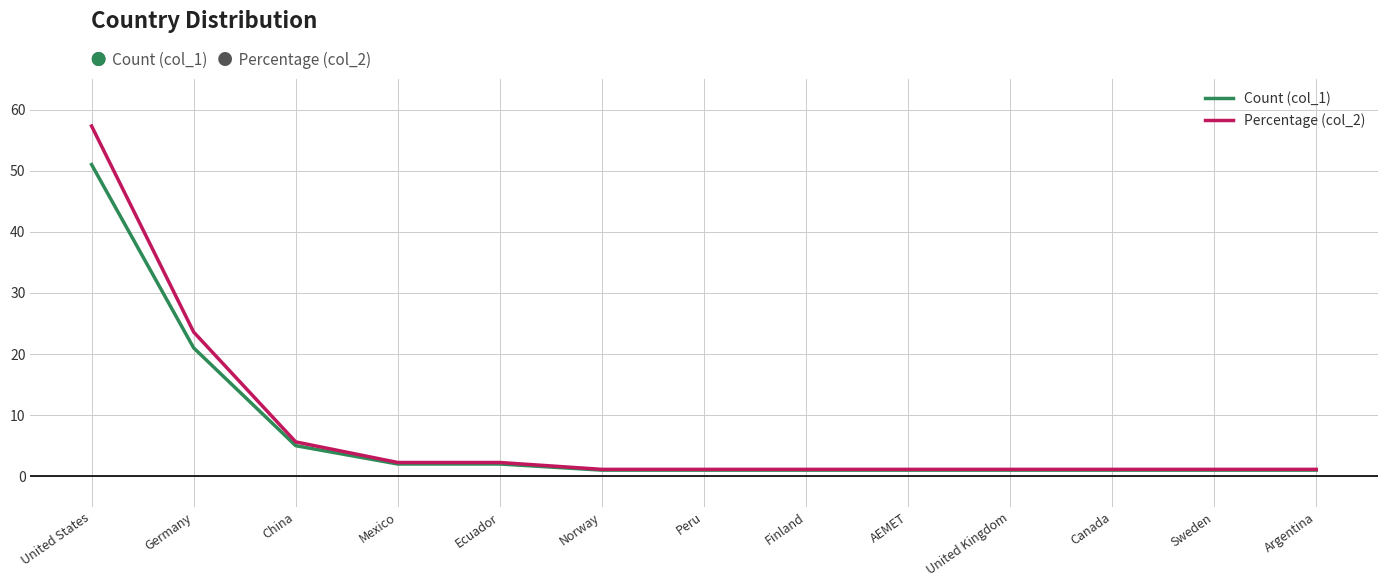

Rank the series by their maximum value, from highest to lowest.

Percentage (col_2), Count (col_1)